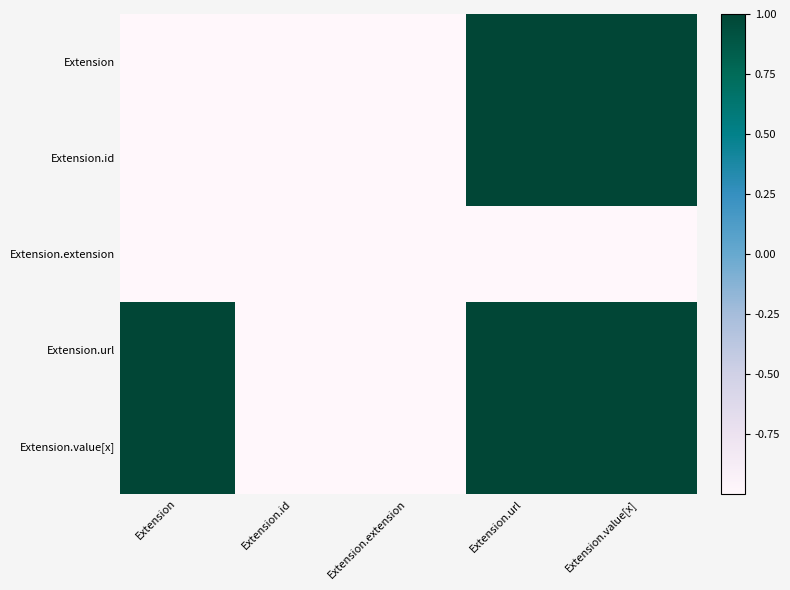

How many distinct data groups are displayed?

5